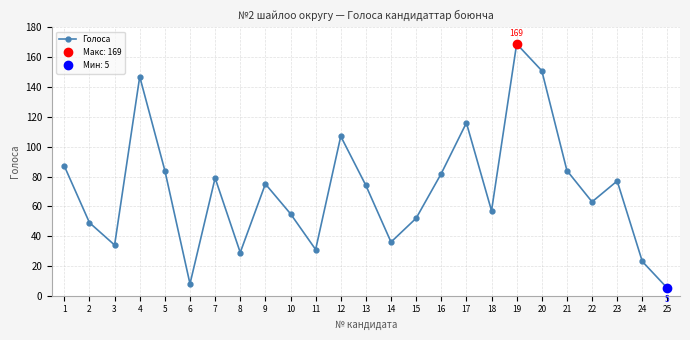

How many values exceed 74?

12